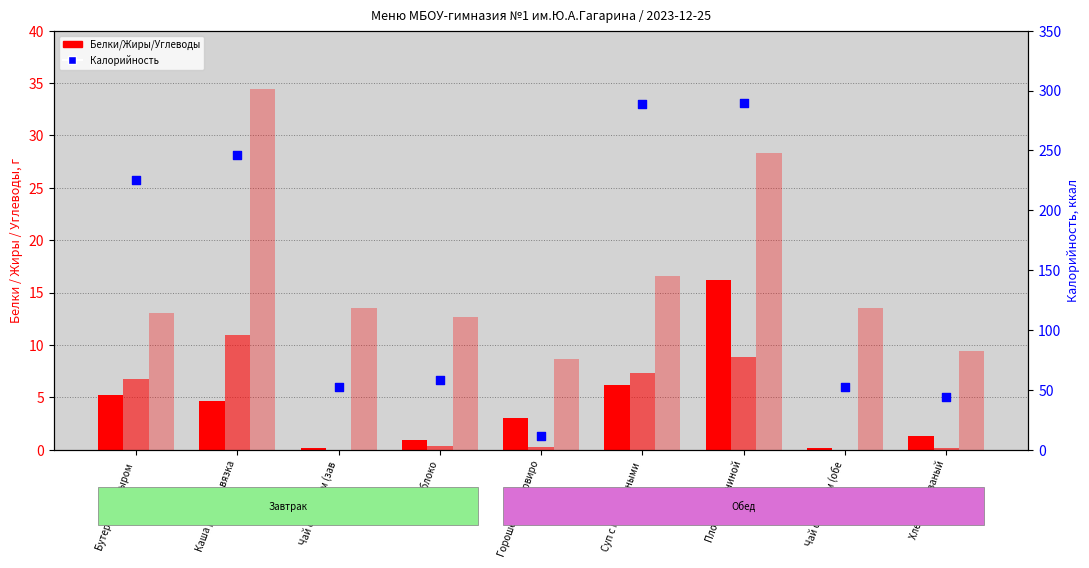

What is the total value across all series at Бутерброд с сыром ?

250.4